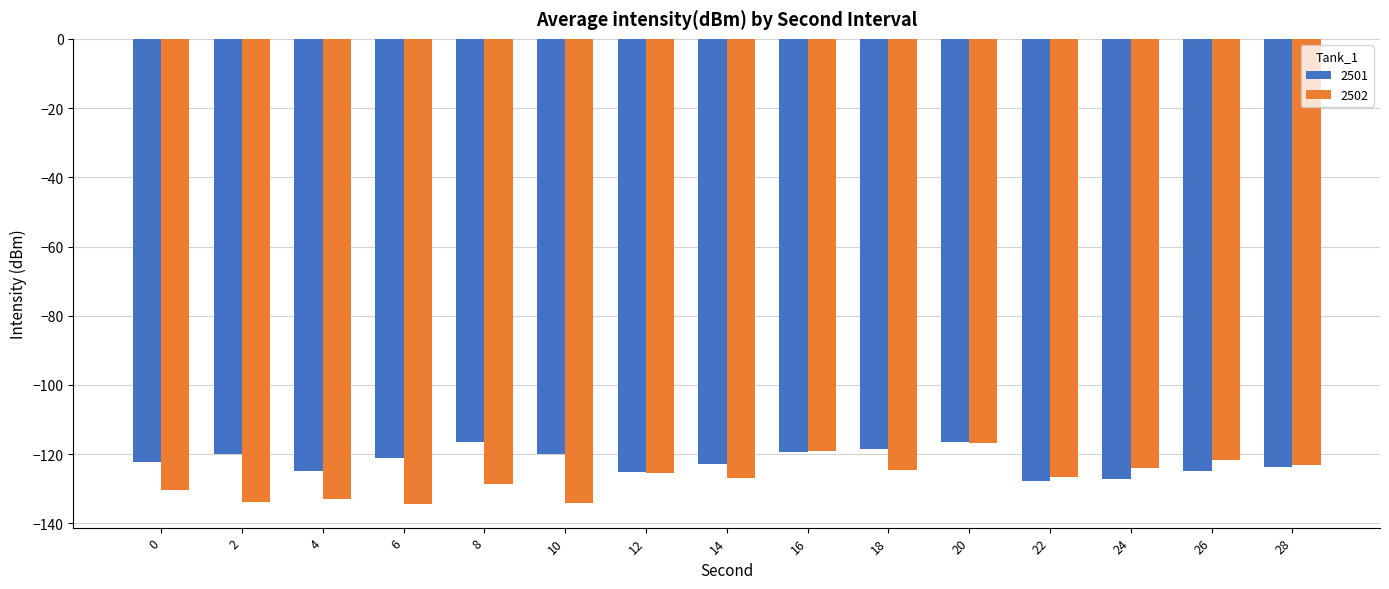

What is the total value across all series at 4?

-257.7